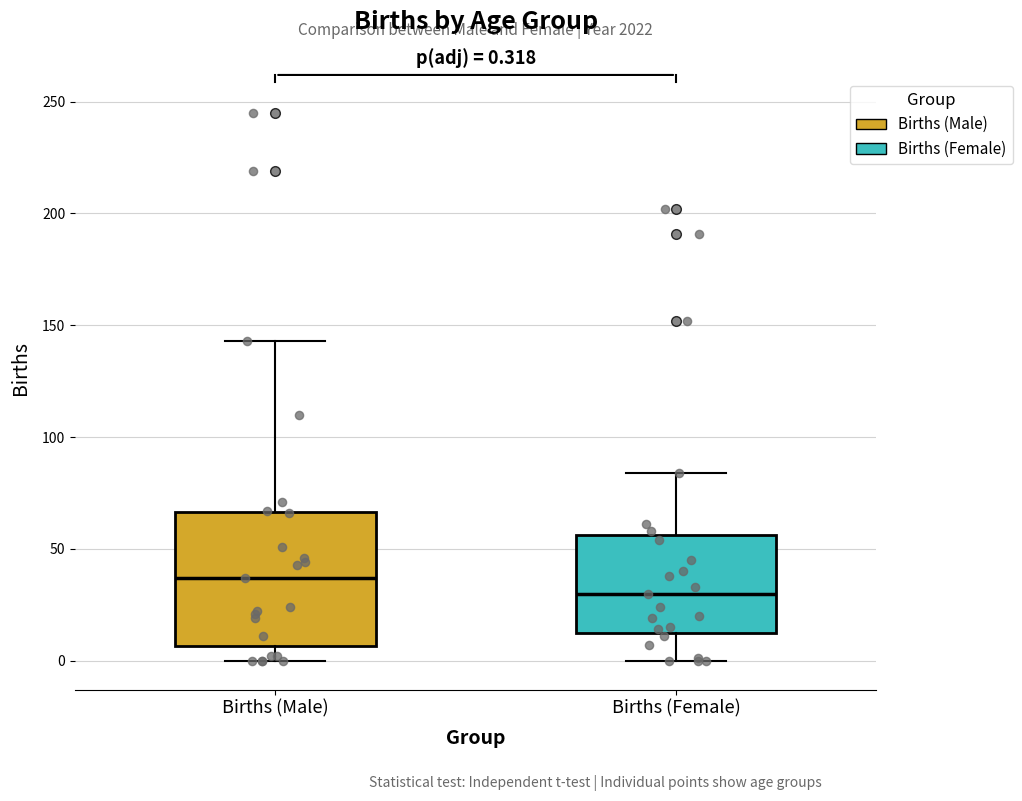

Which box's median line is the lowest?

Births (Female)